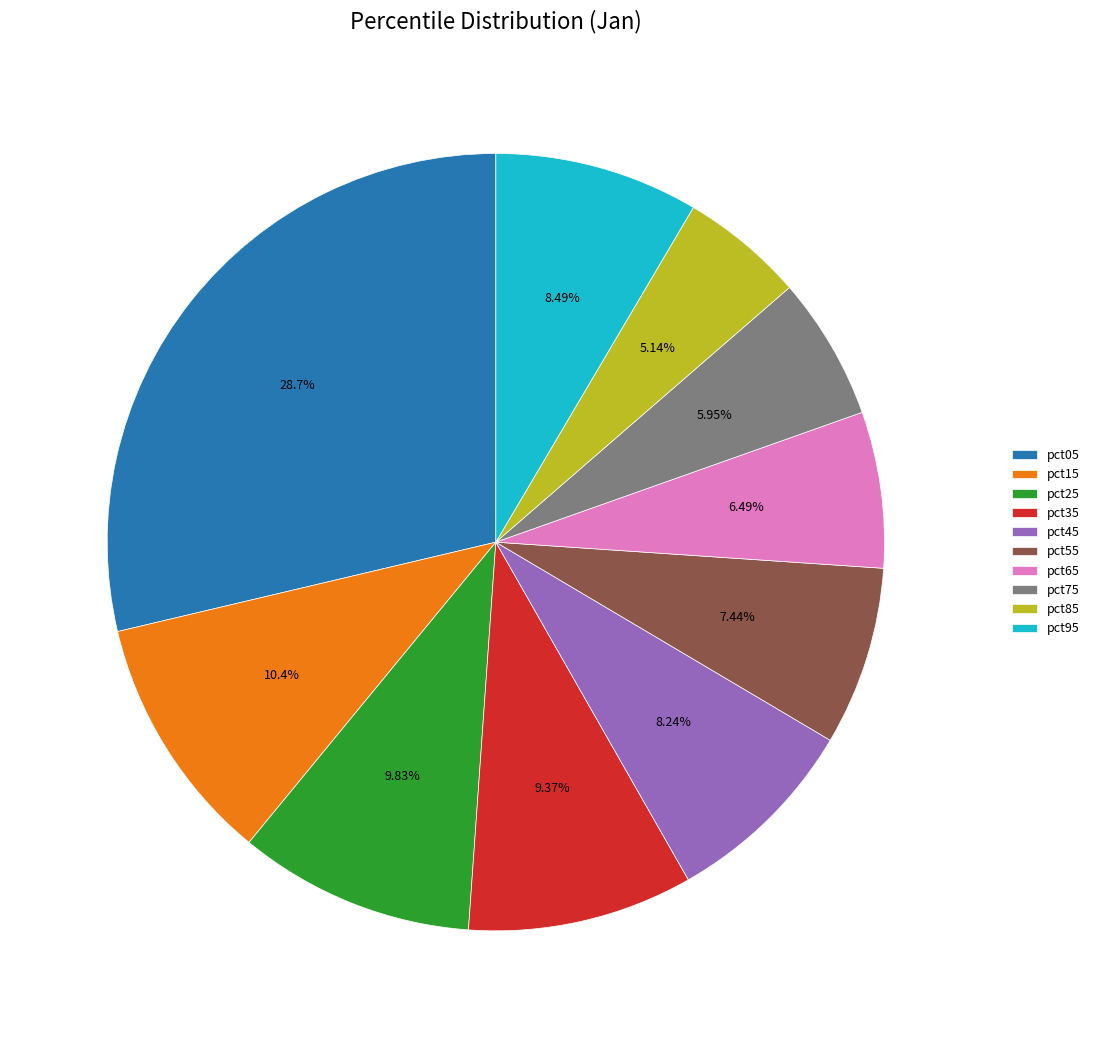

Combined, what portion of the pie is pct65 and pct25?

16.3%